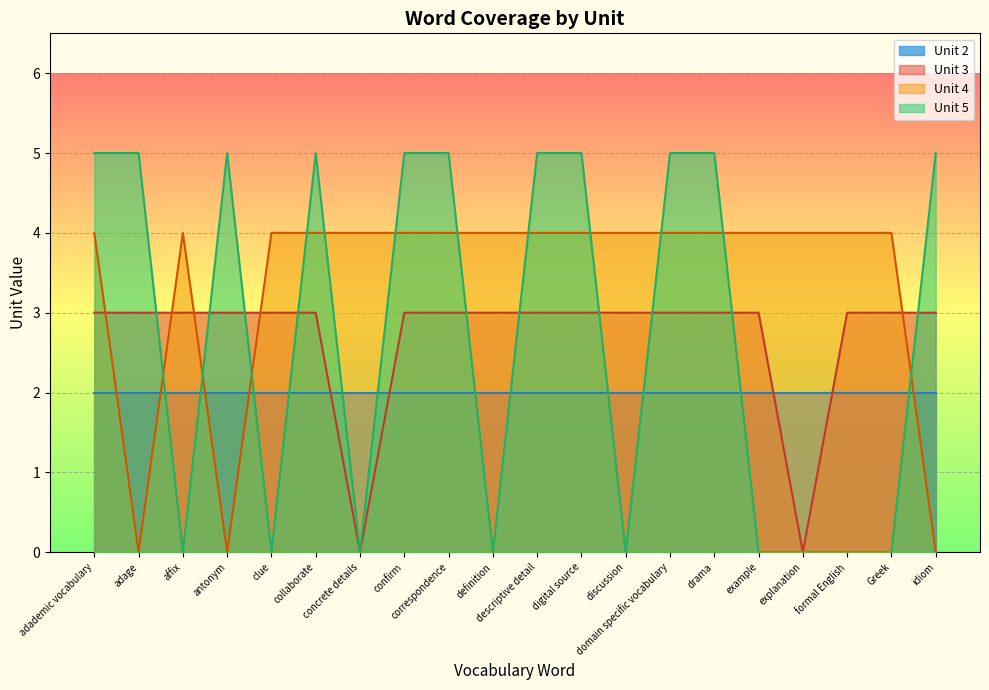

What is the value of the Unit 2 point at the 11th from the left?

2